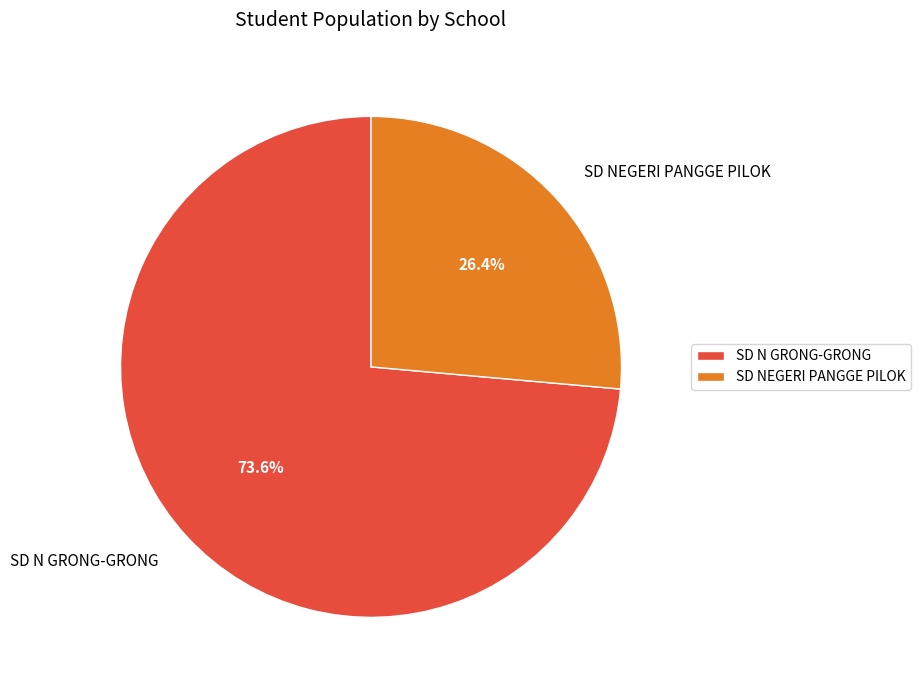

What percentage is NOT represented by SD N GRONG-GRONG?

26.4%